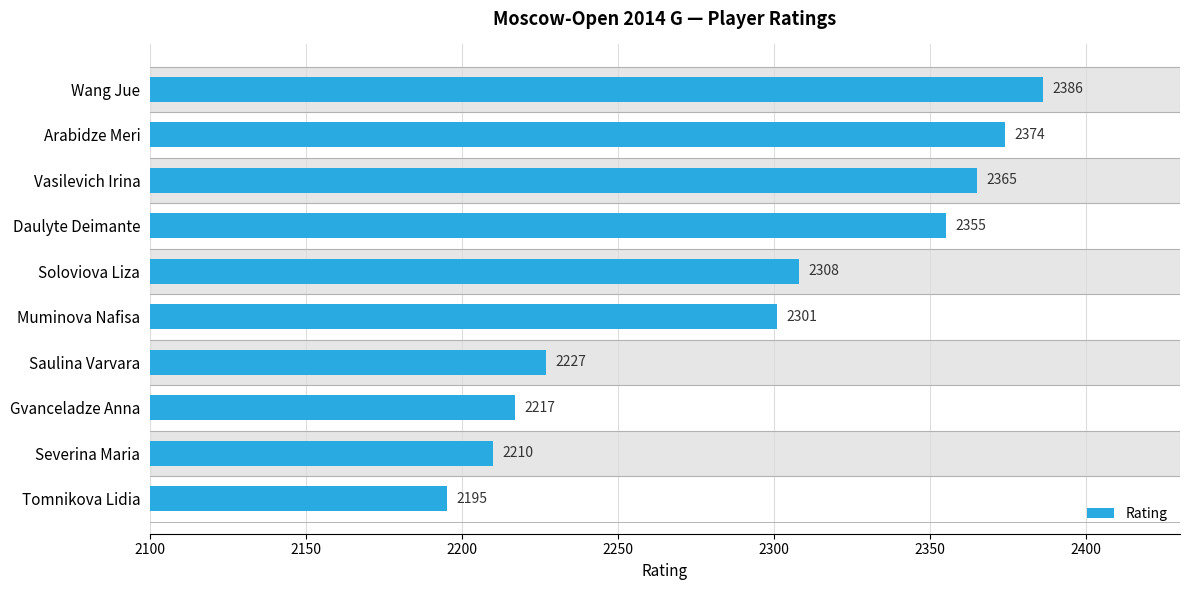

What is the difference between the second highest and minimum values?

179